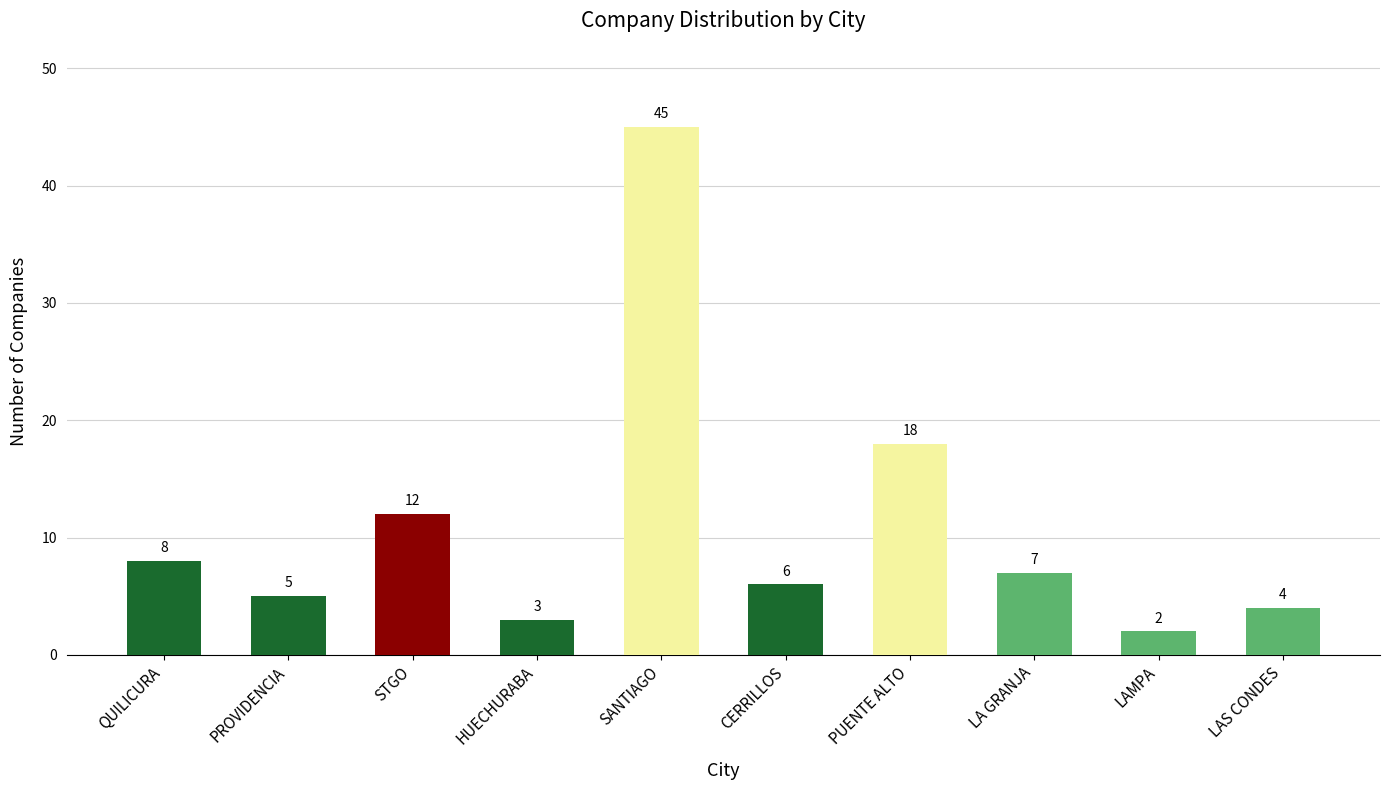

How many categories are shown in the chart?

10